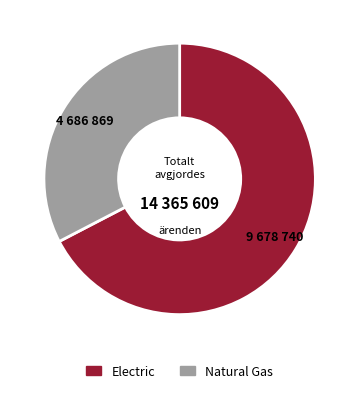

Combined, do Electric and Natural Gas account for over 50%?

Yes